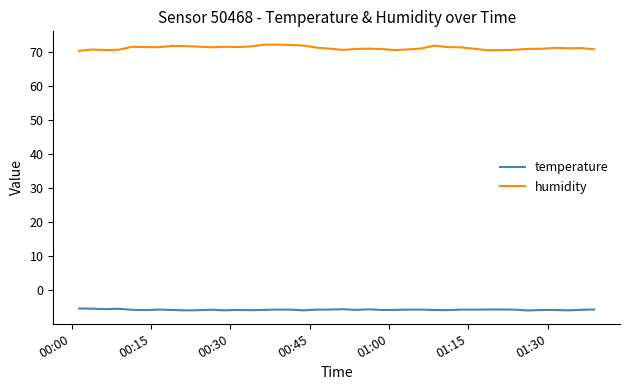

Which series has the largest total across all categories?

humidity